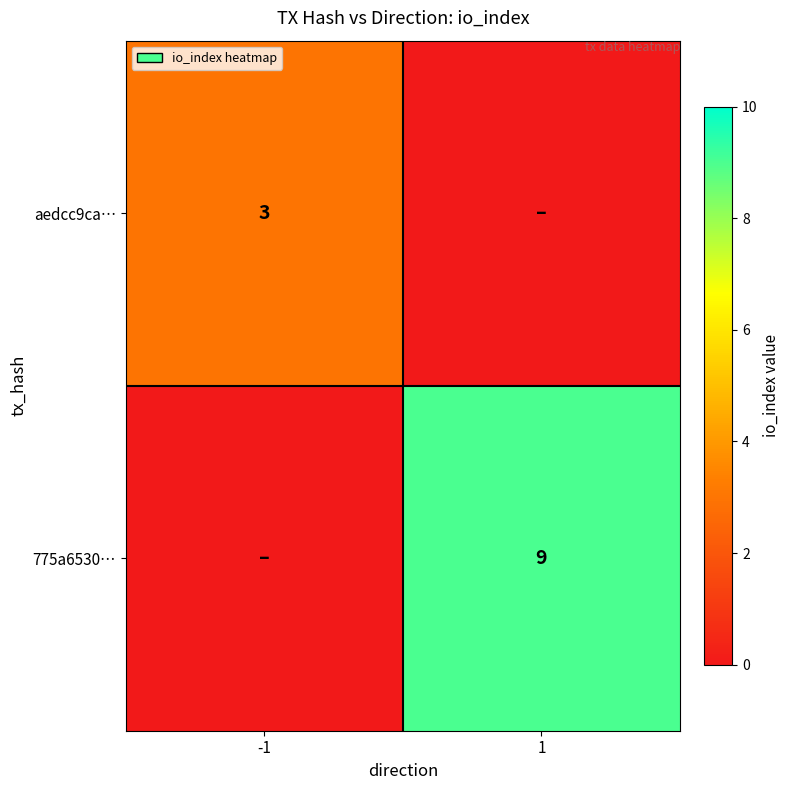

What is the total value across all series at -1?

3